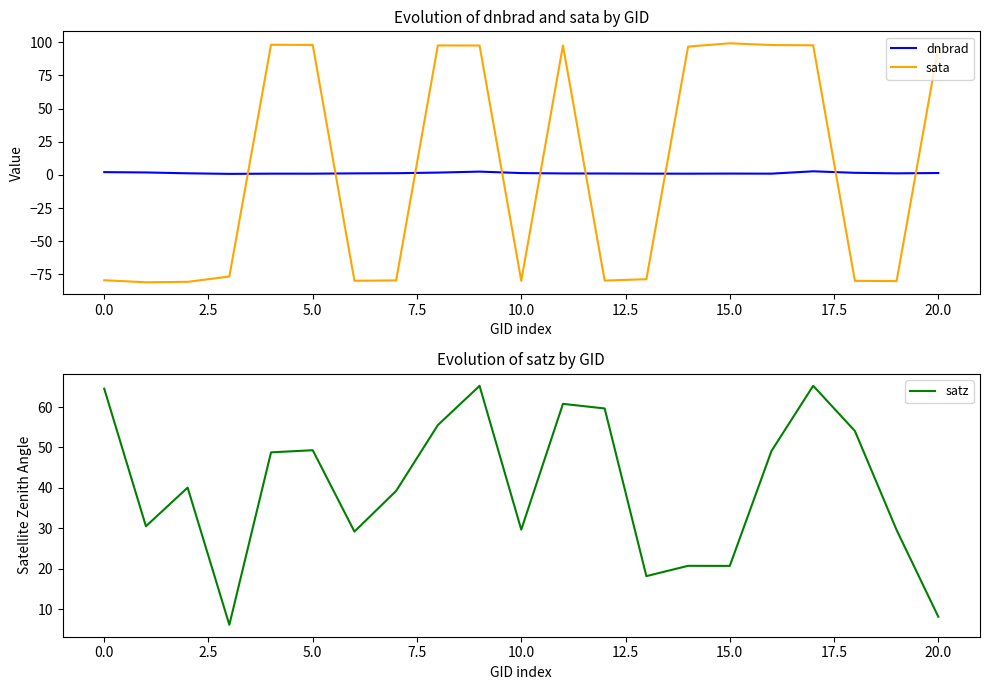

True or false: sata and dnbrad intersect in this chart.

True